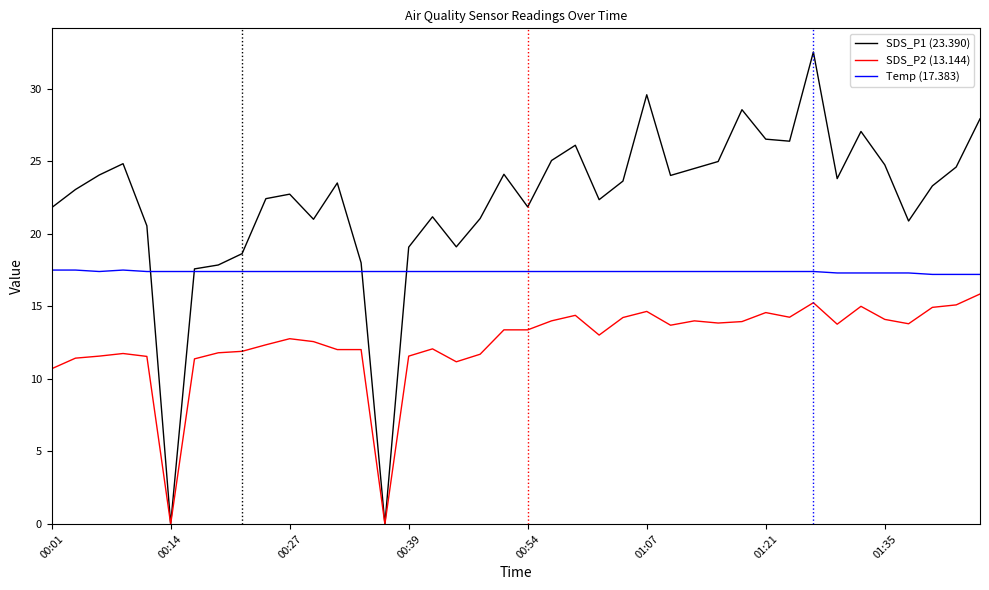

What is the minimum value for Temp (17.383)?

17.2